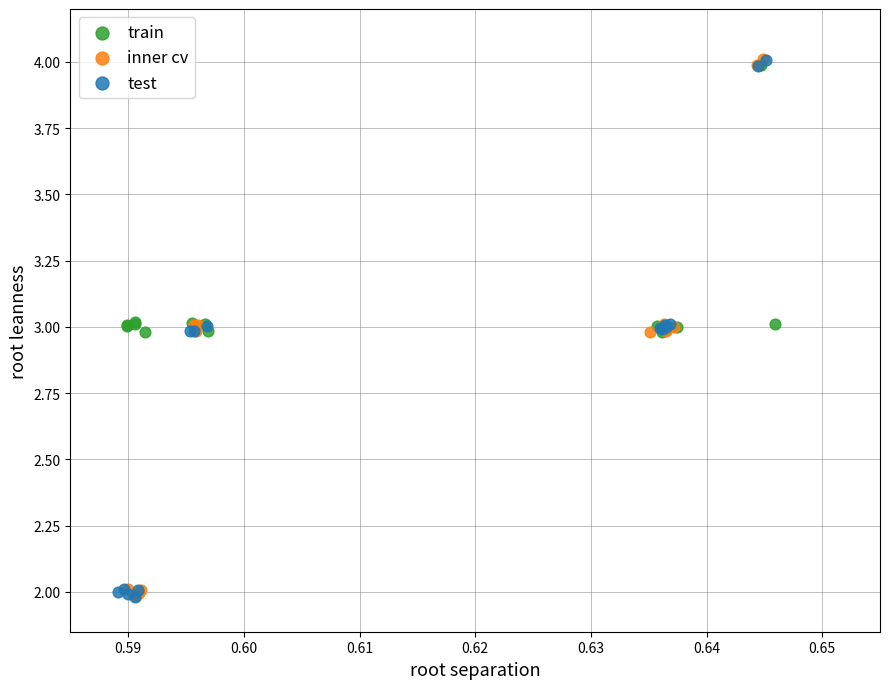

What are all the series names shown in the legend?

train, inner cv, test